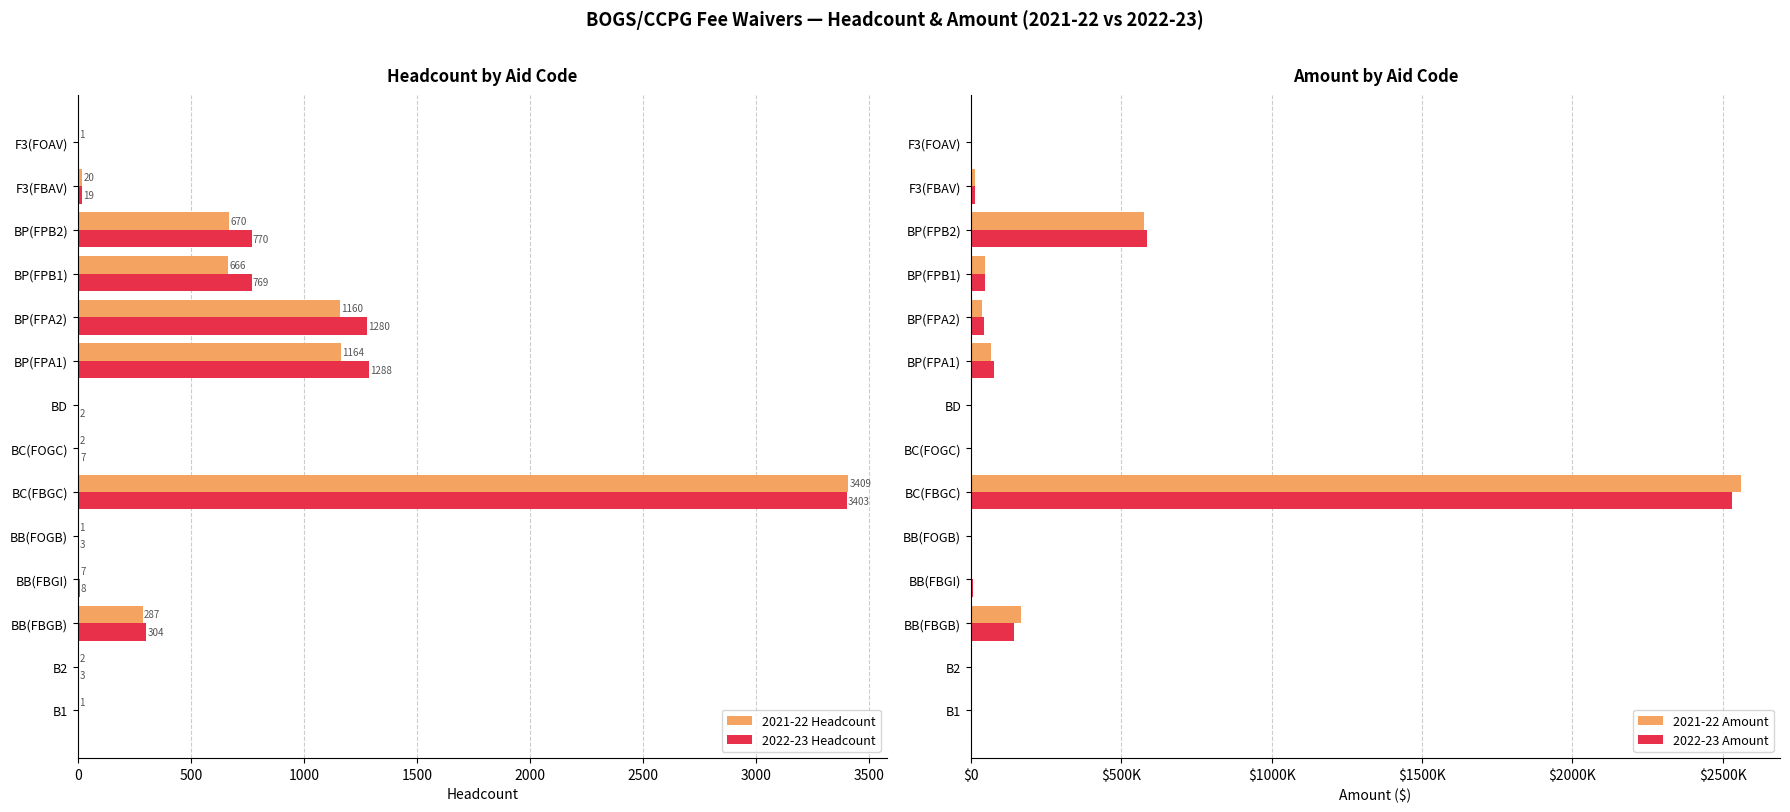

What is the maximum value for 2022-23 Headcount?

3403